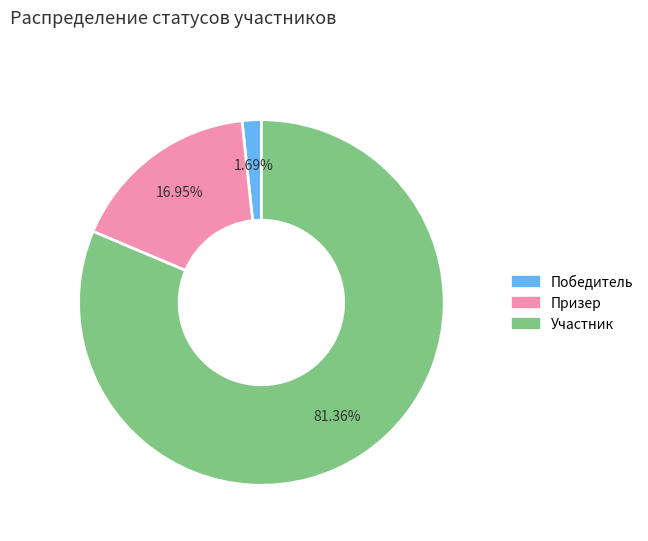

To the nearest percent, what portion does Призер represent?

17%